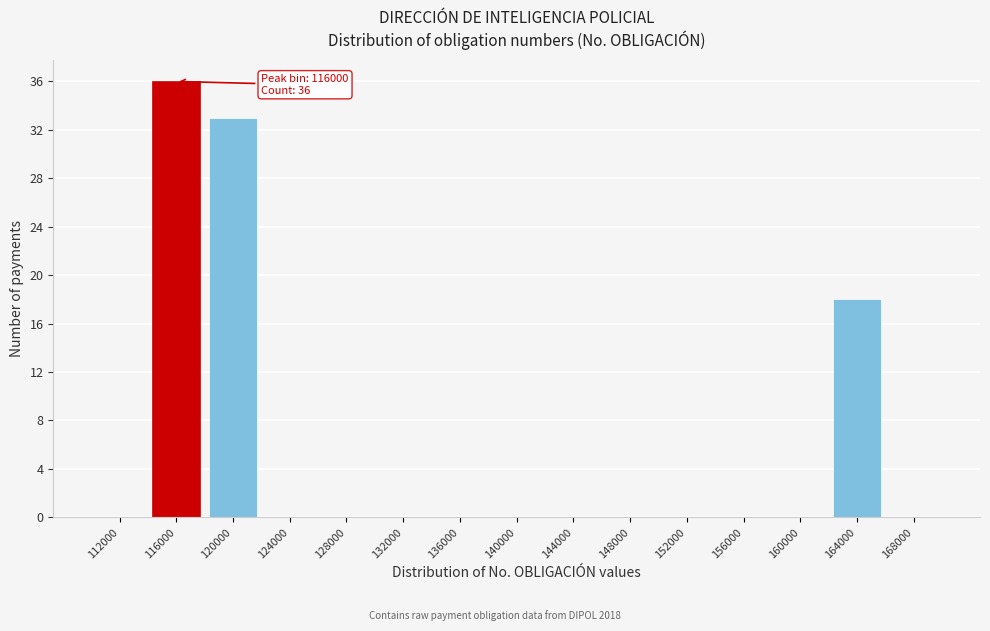

Over which range of the x-axis is the bar tallest?

114000 to 118000